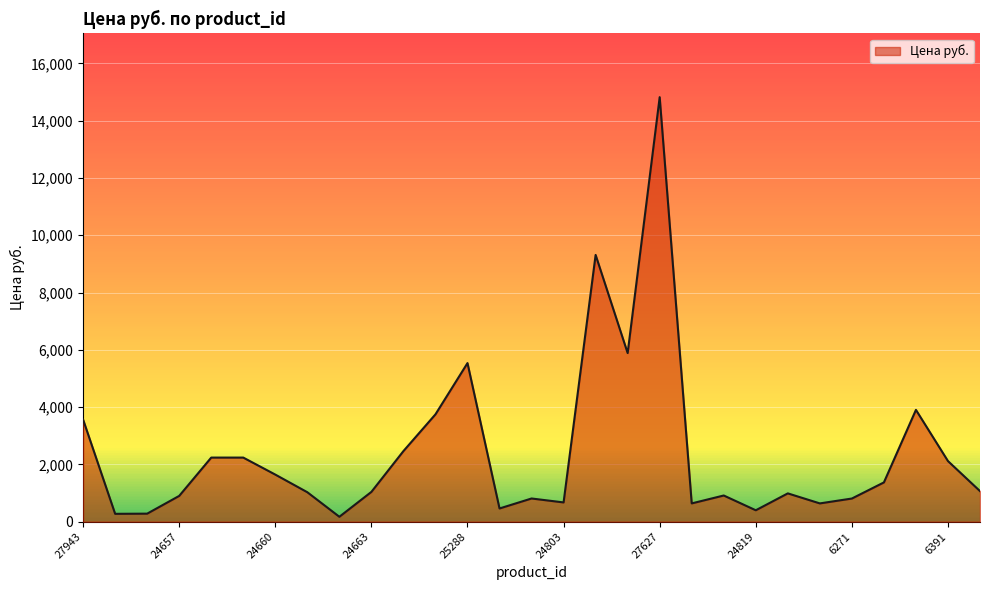

What is the difference between the maximum and minimum values?

14653.0